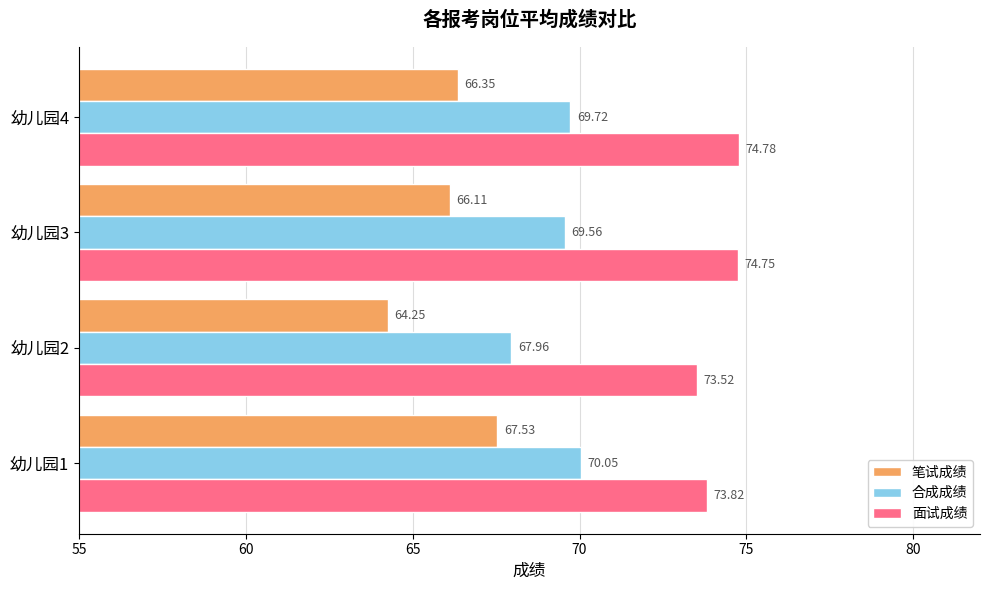

What are all the series names shown in the legend?

笔试成绩, 合成成绩, 面试成绩